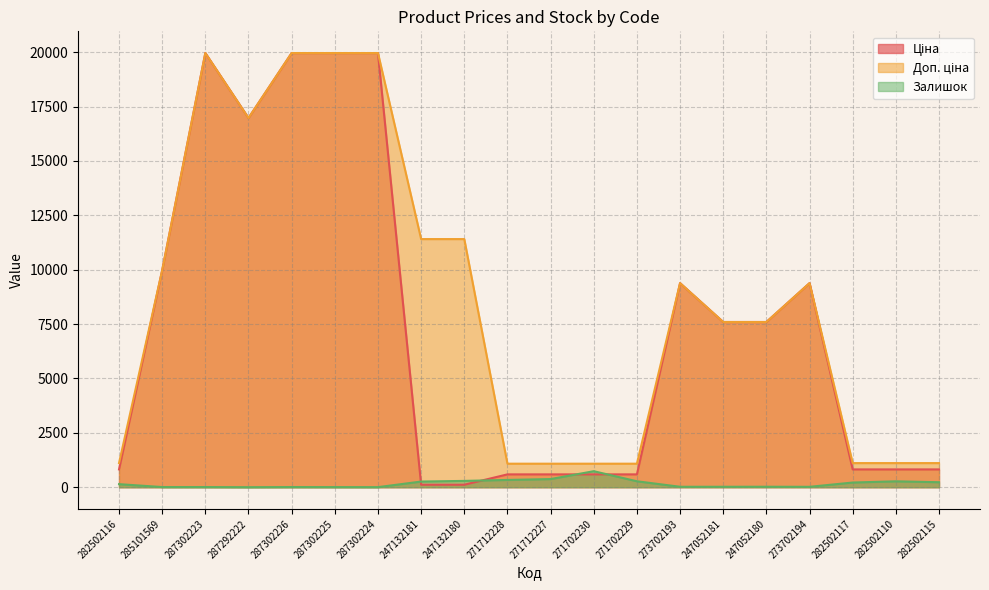

Read the Доп. ціна value at 273702194.

9384.0